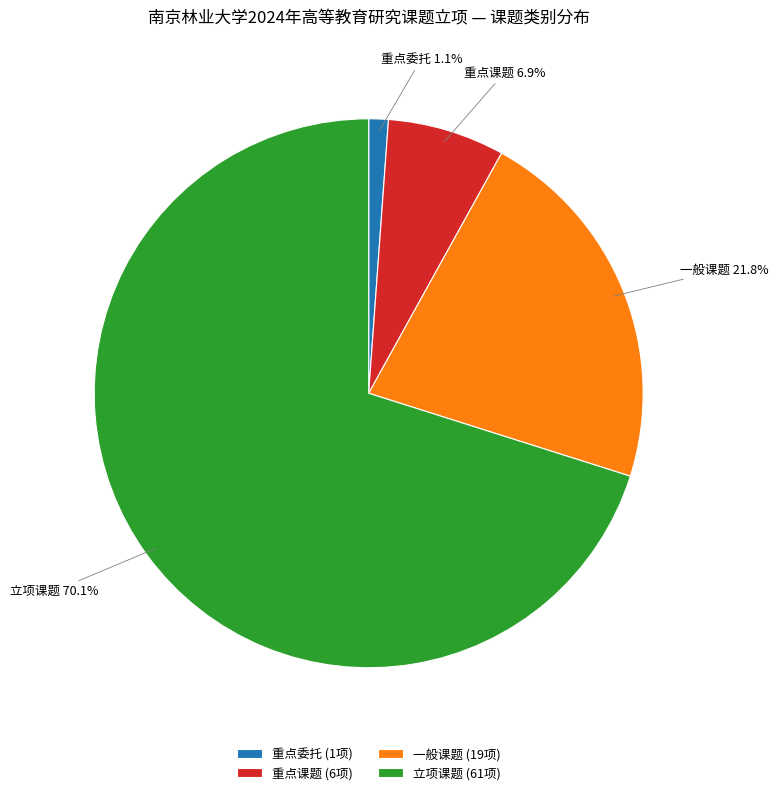

Which category has the biggest portion of the pie?

立项课题